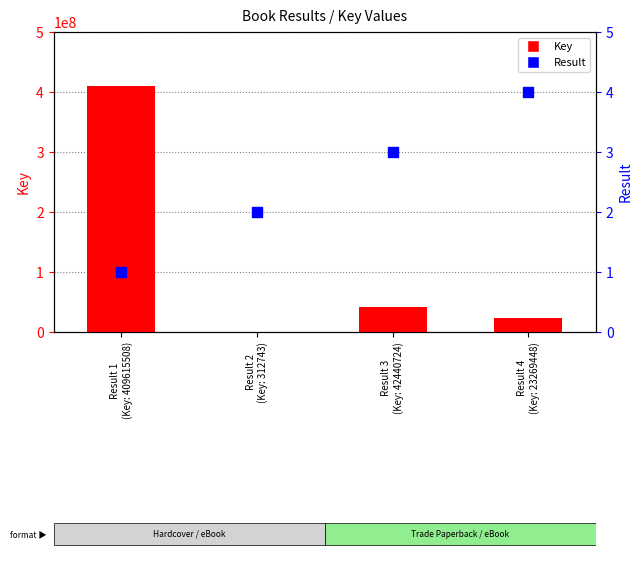

At how many categories does at least one series exceed 125674932?

1